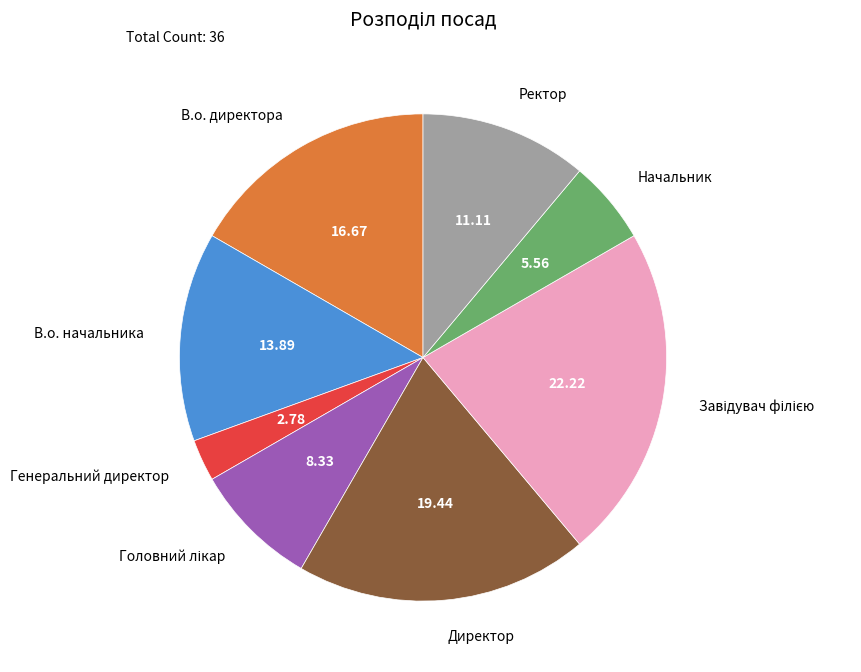

Which category has the smallest portion of the pie?

Генеральний директор